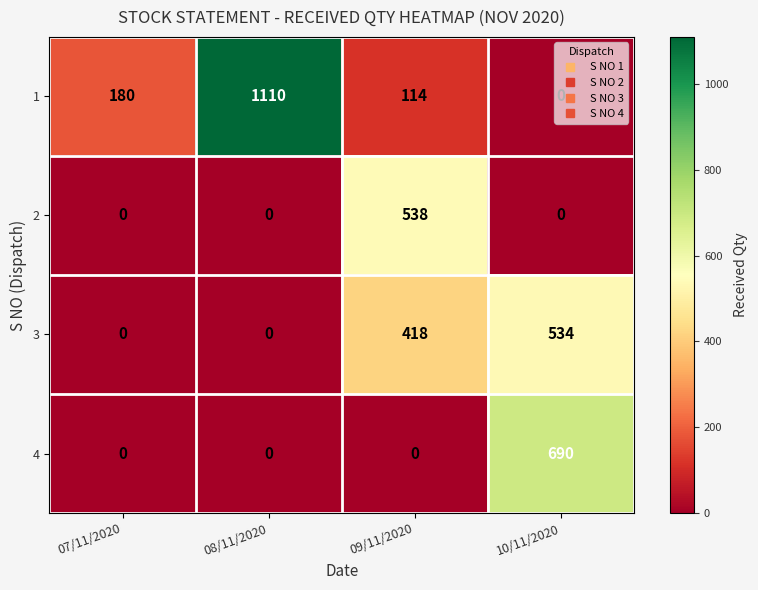

At which label is 3 closest to 267?

09/11/2020